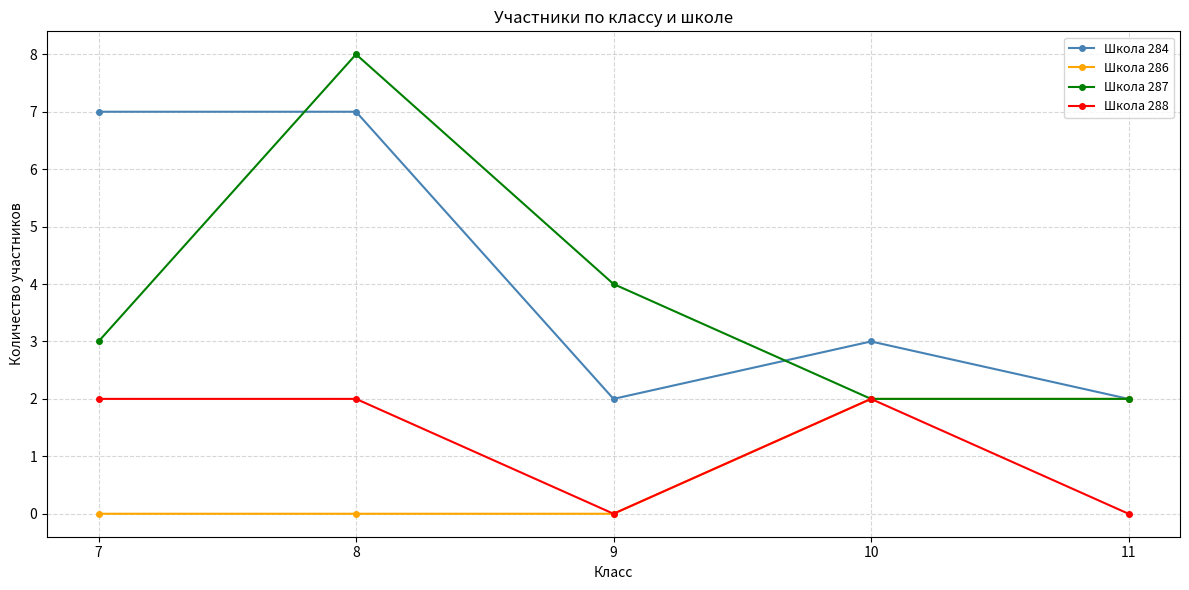

True or false: Школа 284 and Школа 288 intersect in this chart.

False